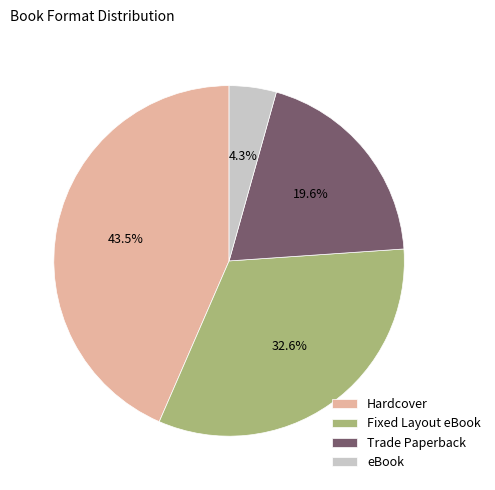

To the nearest percent, what is the difference between the largest and smallest slice percentages?

39%